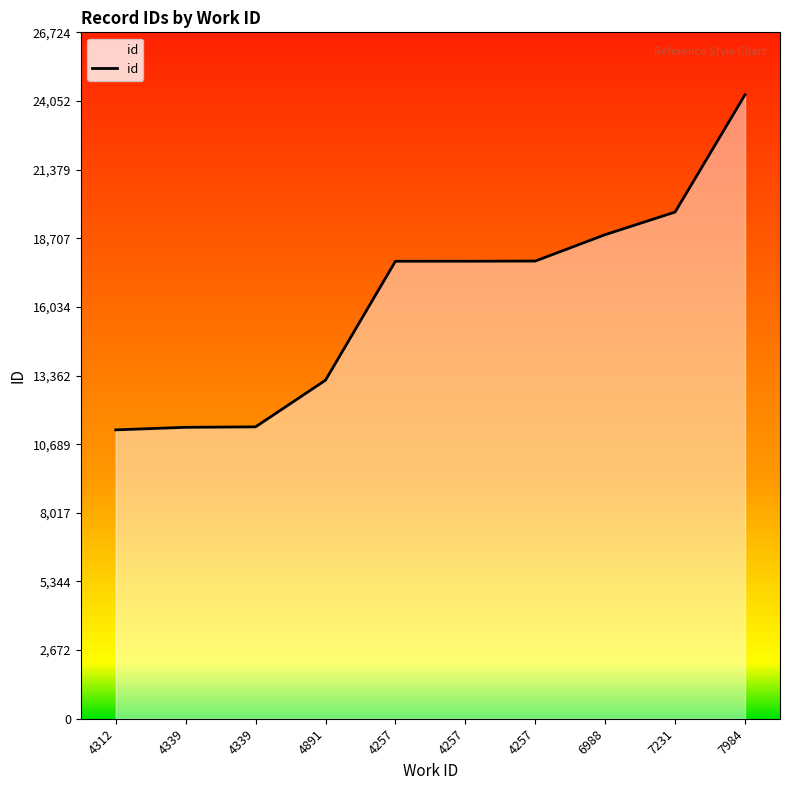

True or false: there are more than 0 points higher than both neighbors.

False